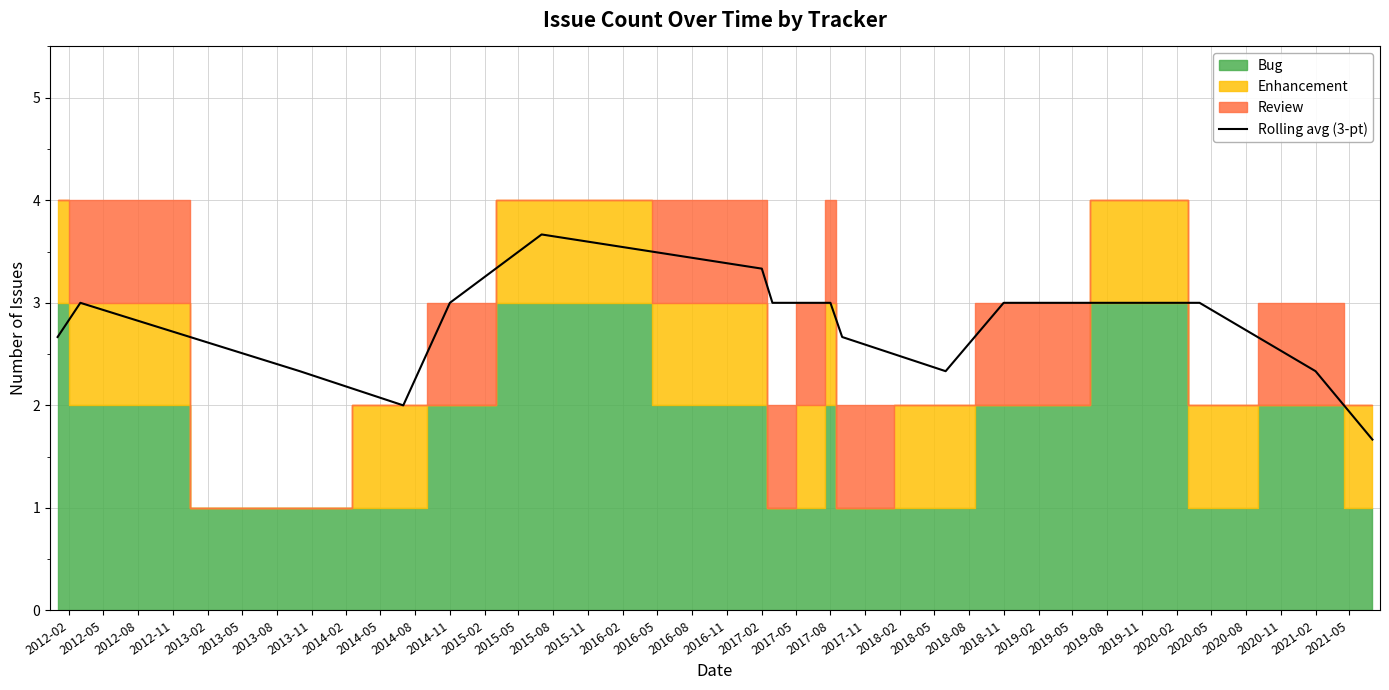

What is the lowest value of the Rolling avg (3-pt) series?

1.7